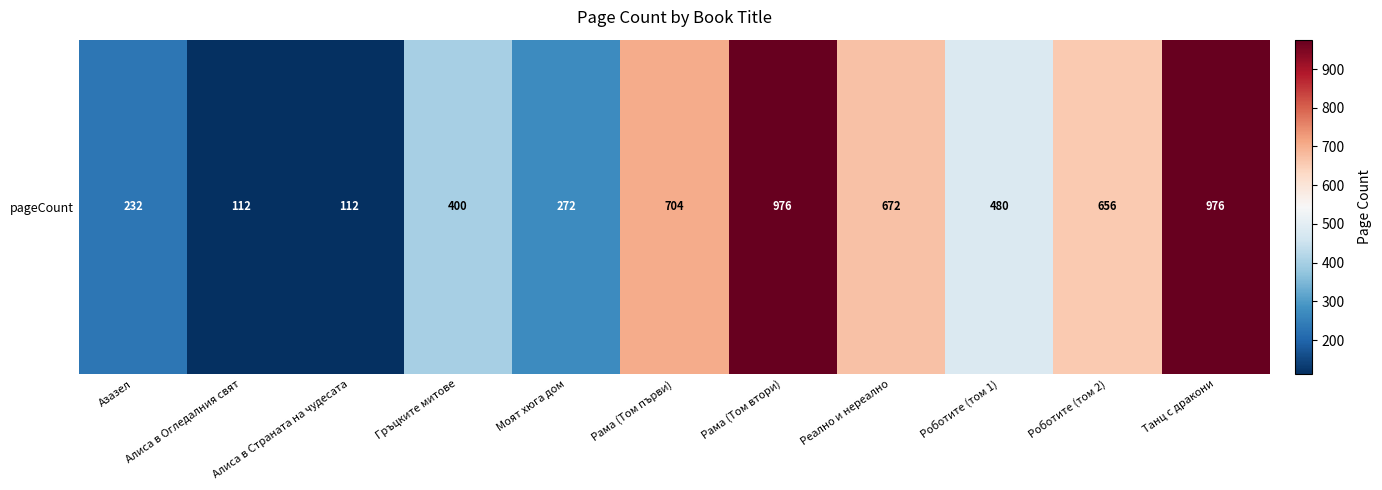

Is it true that the value at Рама (Том първи) is 704?

True